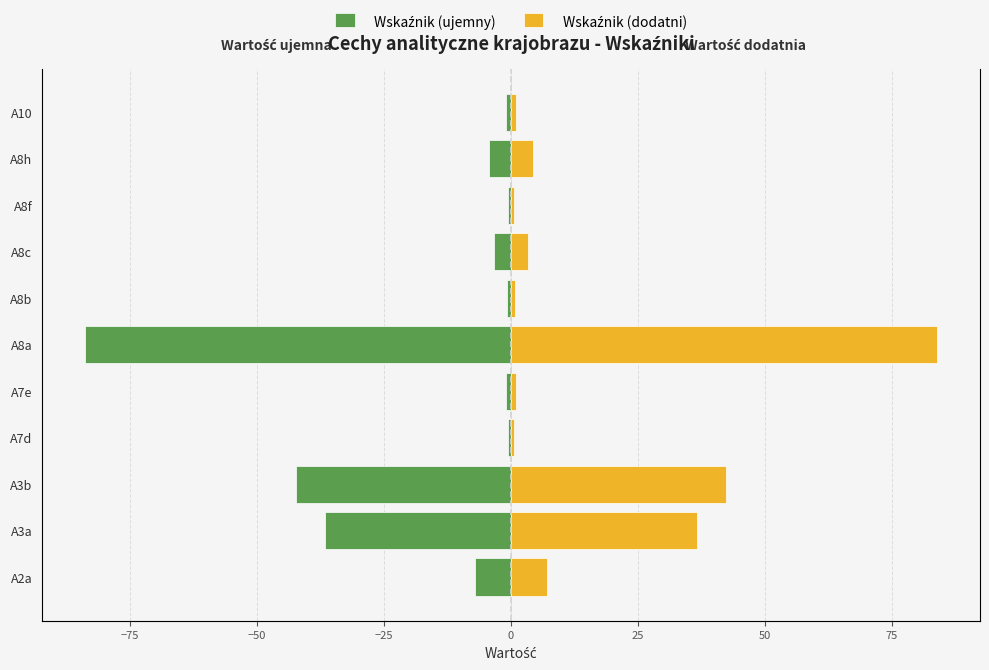

Between A7d and A7e, which series saw the biggest shift?

Wskaźnik (ujemny)